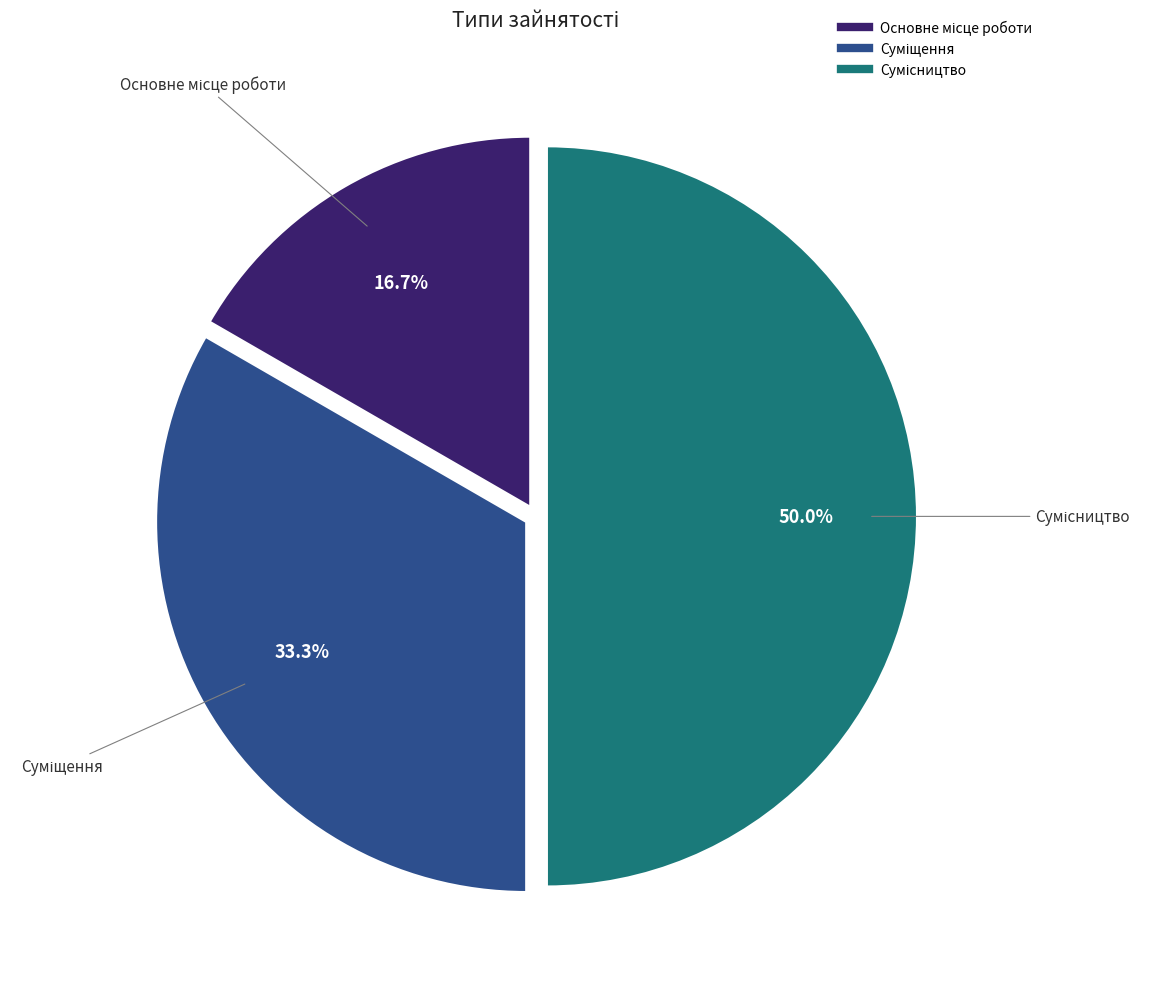

Count the number of slices in the pie.

3